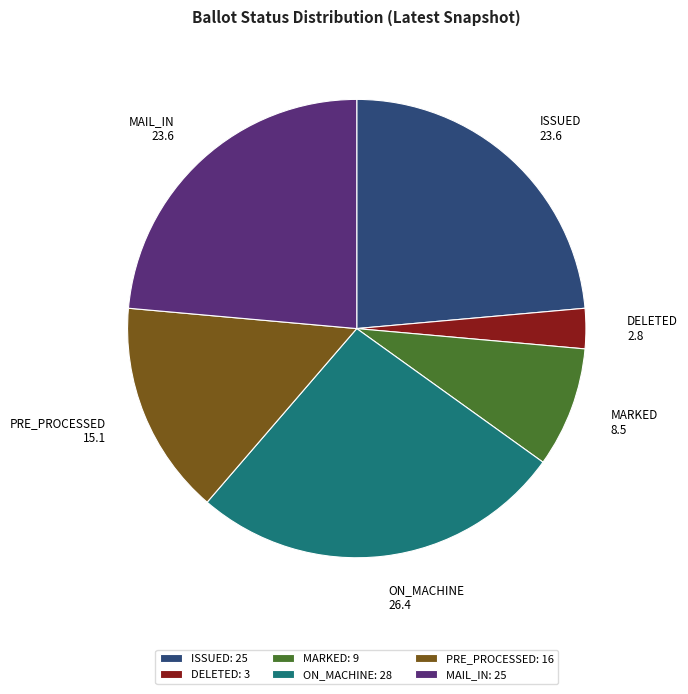

Is there a majority slice in this chart?

No